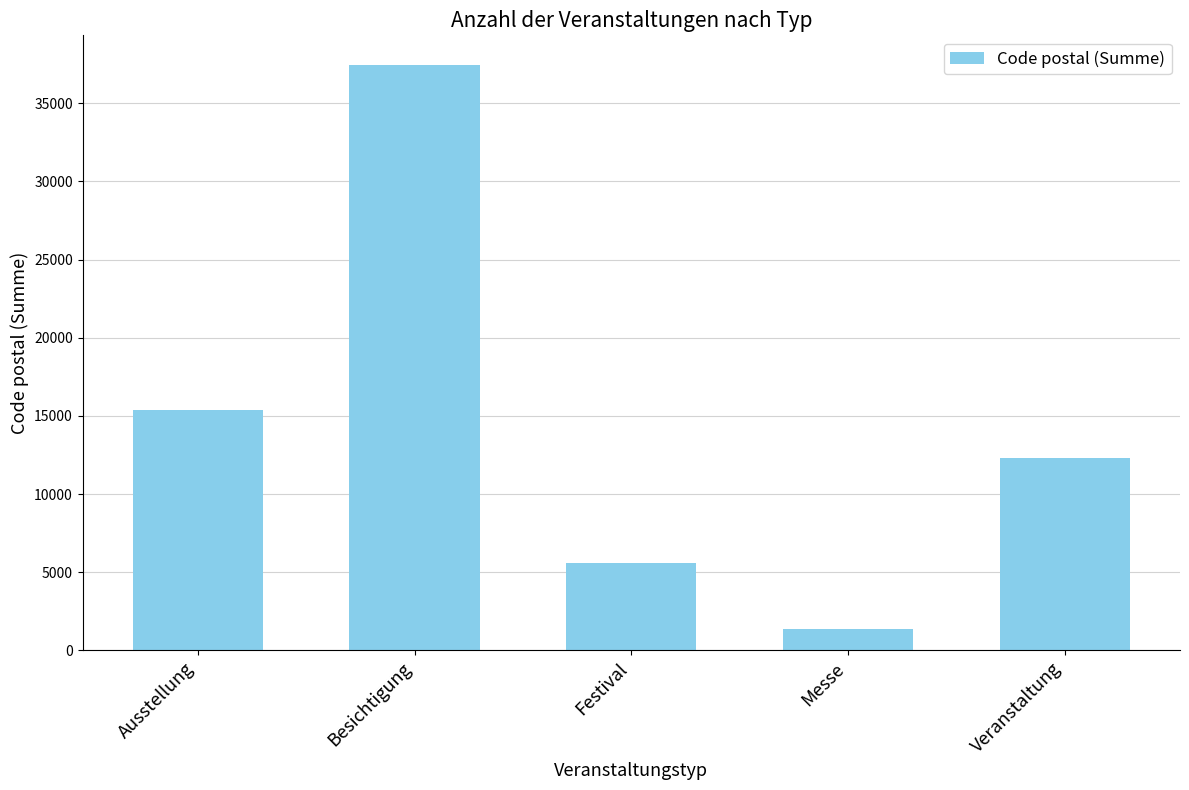

Count the number of categories in the chart.

5